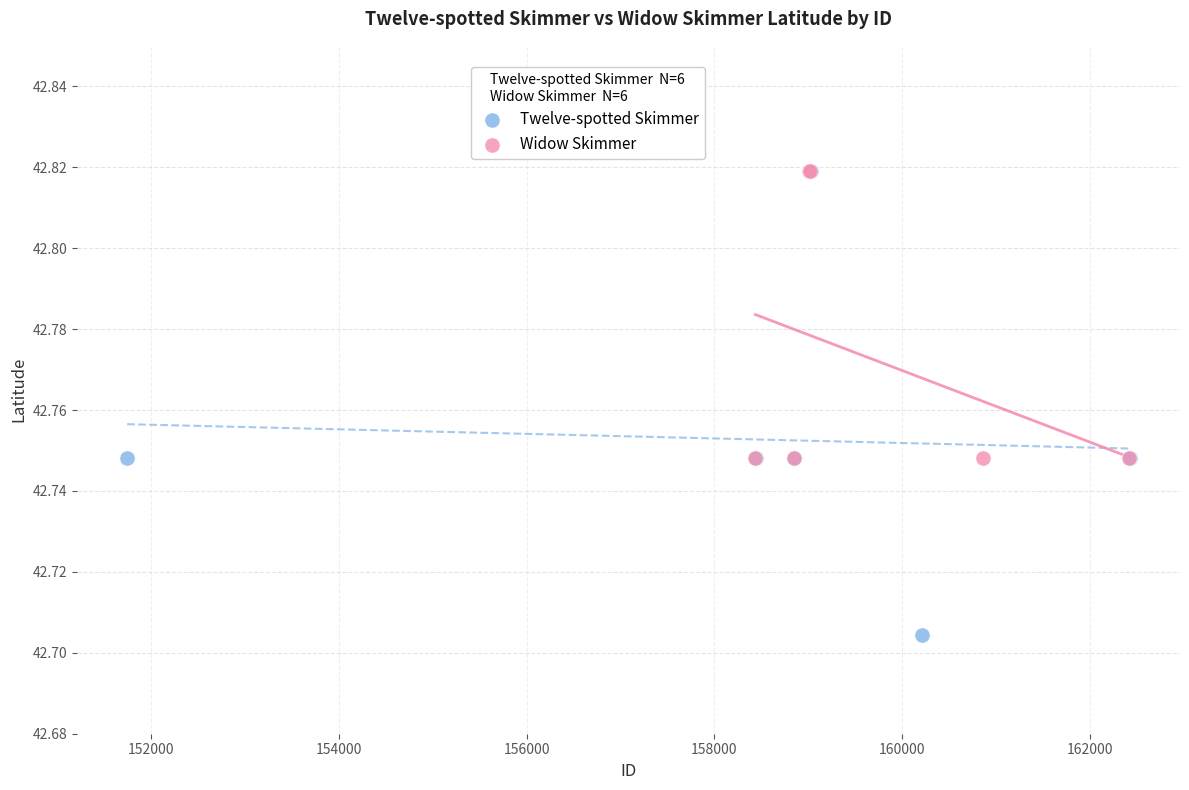

Which series reaches the minimum Y coordinate?

Twelve-spotted Skimmer